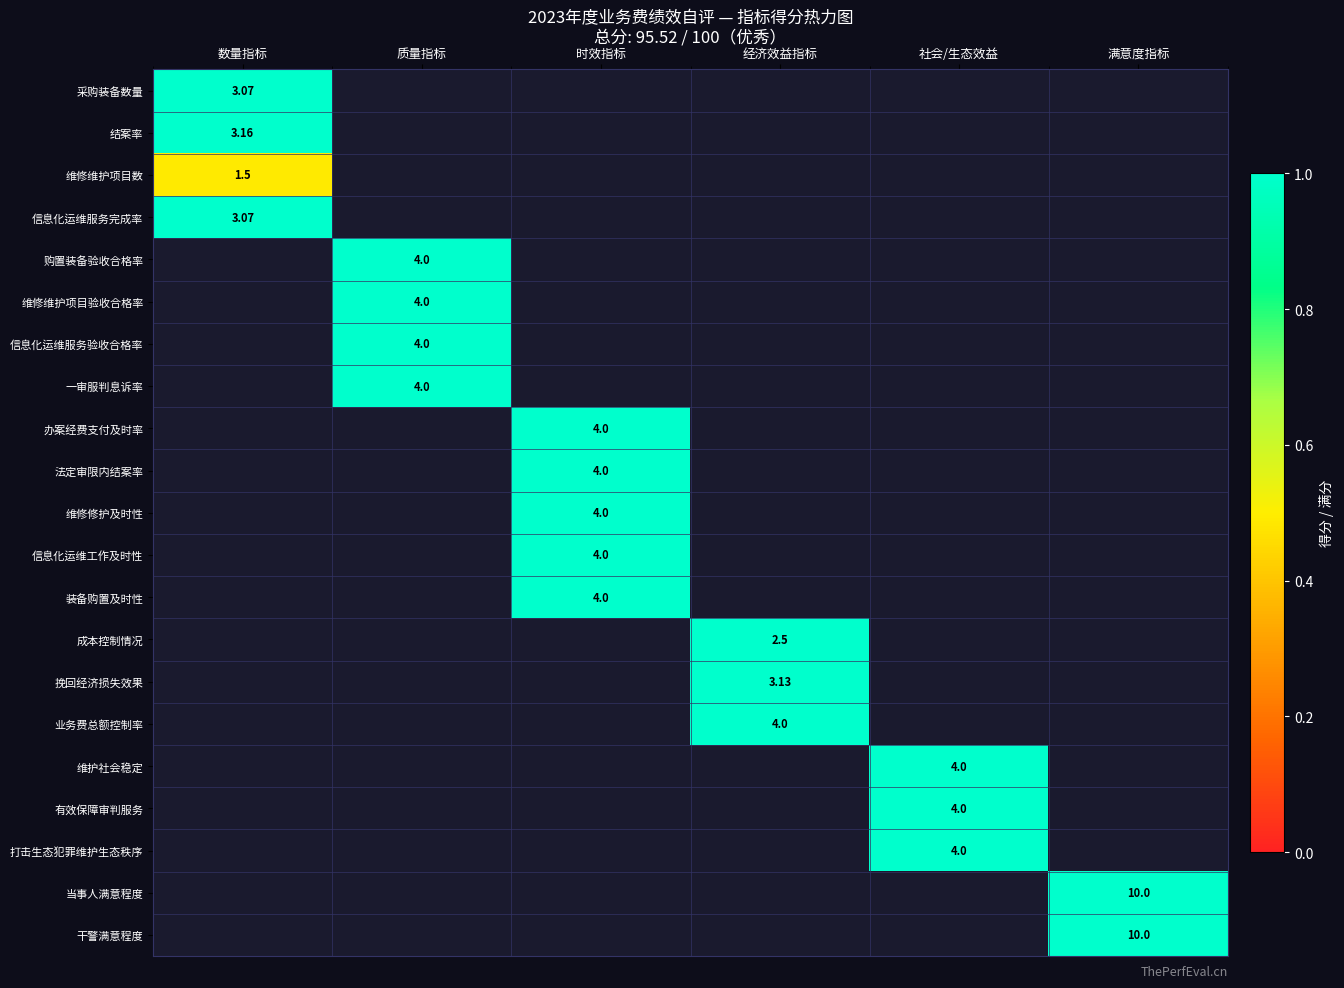

At how many categories does at least one series exceed 0?

6